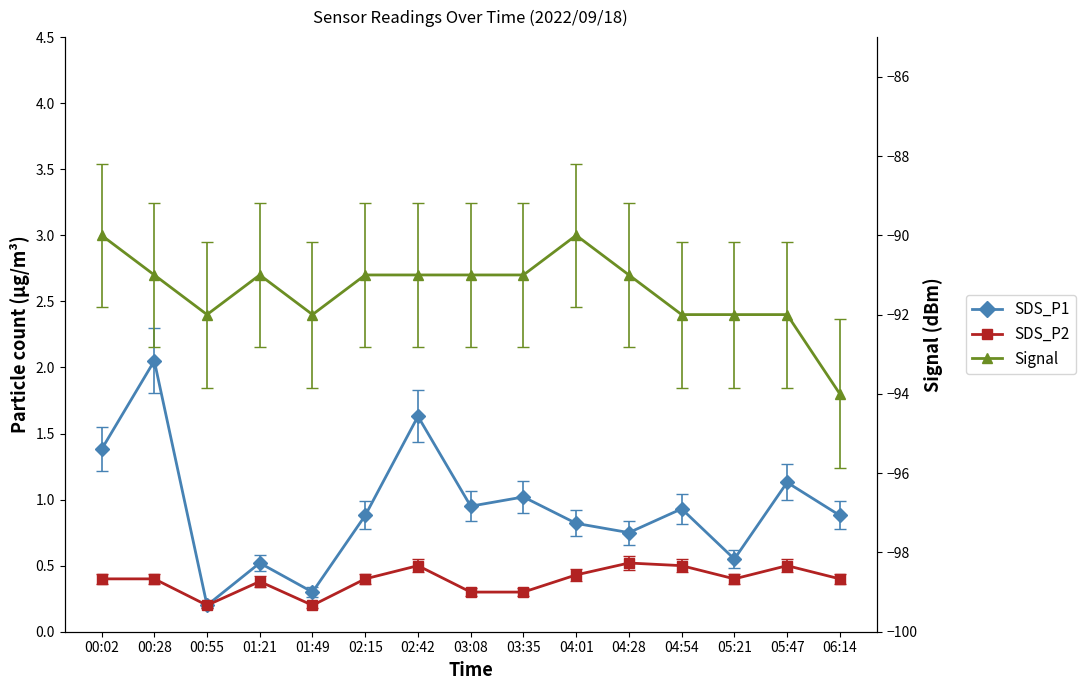

At how many categories does at least one series exceed -58?

15